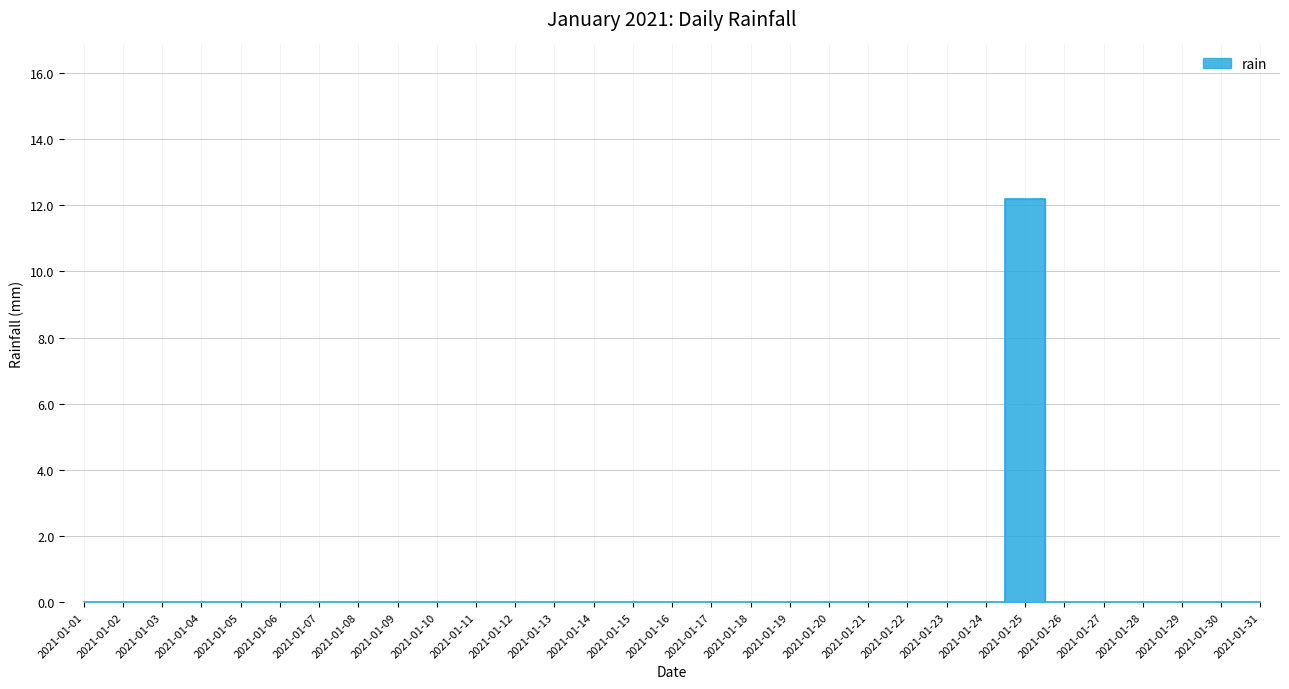

List the labels in order of value, largest first.

2021-01-25, 2021-01-01, 2021-01-02, 2021-01-03, 2021-01-04, 2021-01-05, 2021-01-06, 2021-01-07, 2021-01-08, 2021-01-09, 2021-01-10, 2021-01-11, 2021-01-12, 2021-01-13, 2021-01-14, 2021-01-15, 2021-01-16, 2021-01-17, 2021-01-18, 2021-01-19, 2021-01-20, 2021-01-21, 2021-01-22, 2021-01-23, 2021-01-24, 2021-01-26, 2021-01-27, 2021-01-28, 2021-01-29, 2021-01-30, 2021-01-31